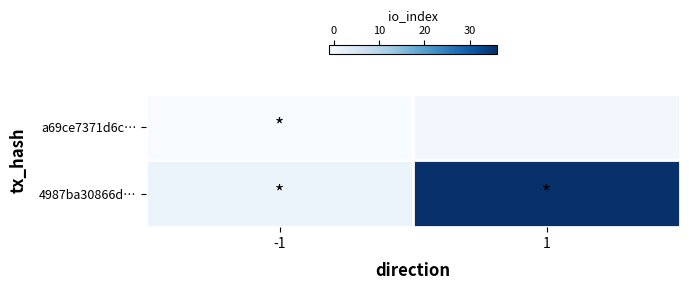

Between -1 and 1, which is larger?

1